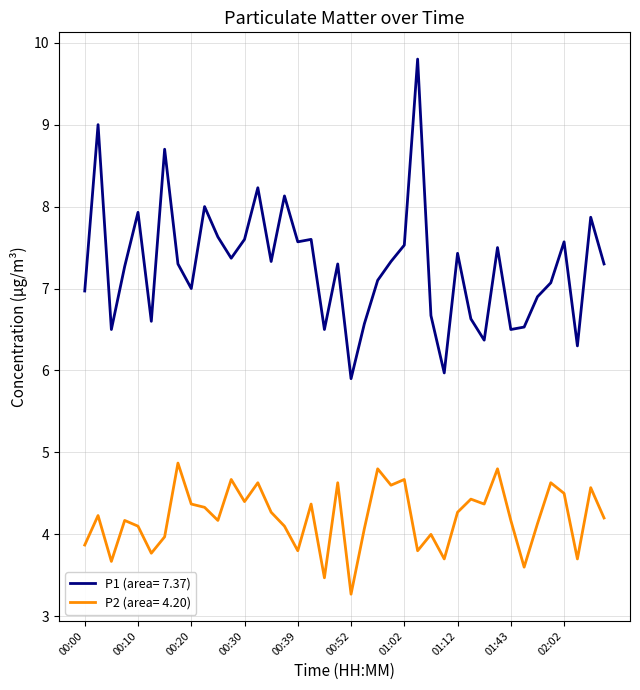

List the series in order of their peak value, lowest first.

P2 (area= 4.20), P1 (area= 7.37)